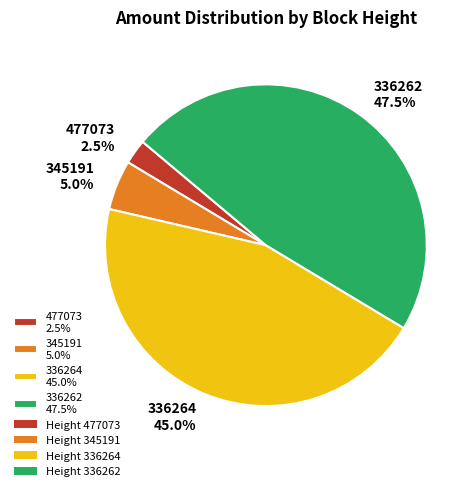

How many segments does this pie chart have?

4